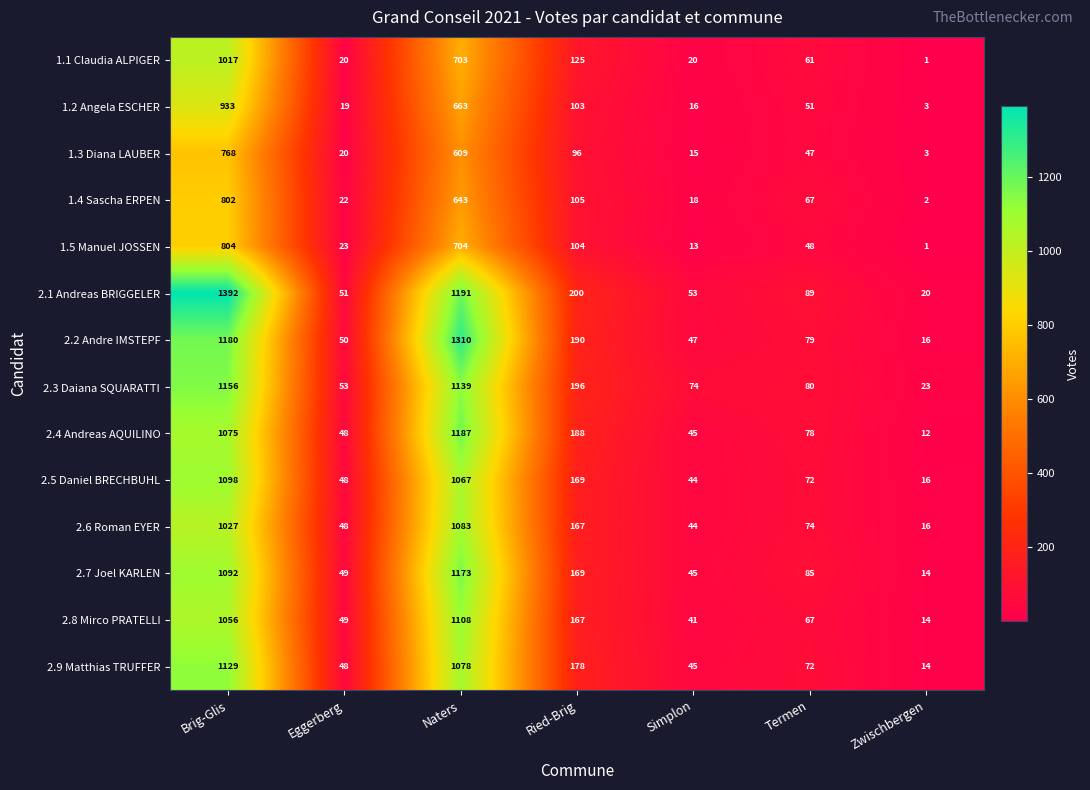

Read the 2.7 Joel KARLEN value at Zwischbergen.

14